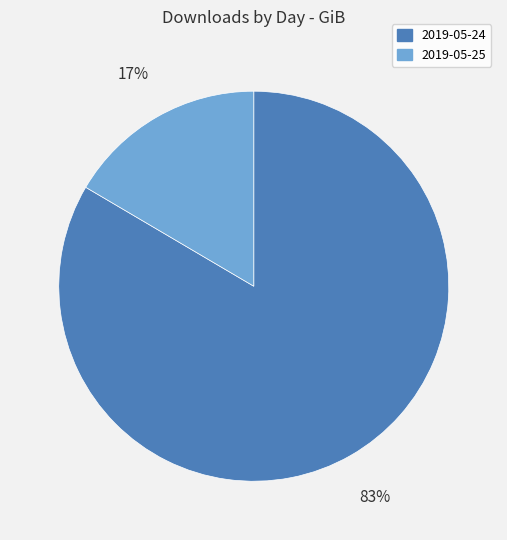

Which category has the smallest portion of the pie?

2019-05-25